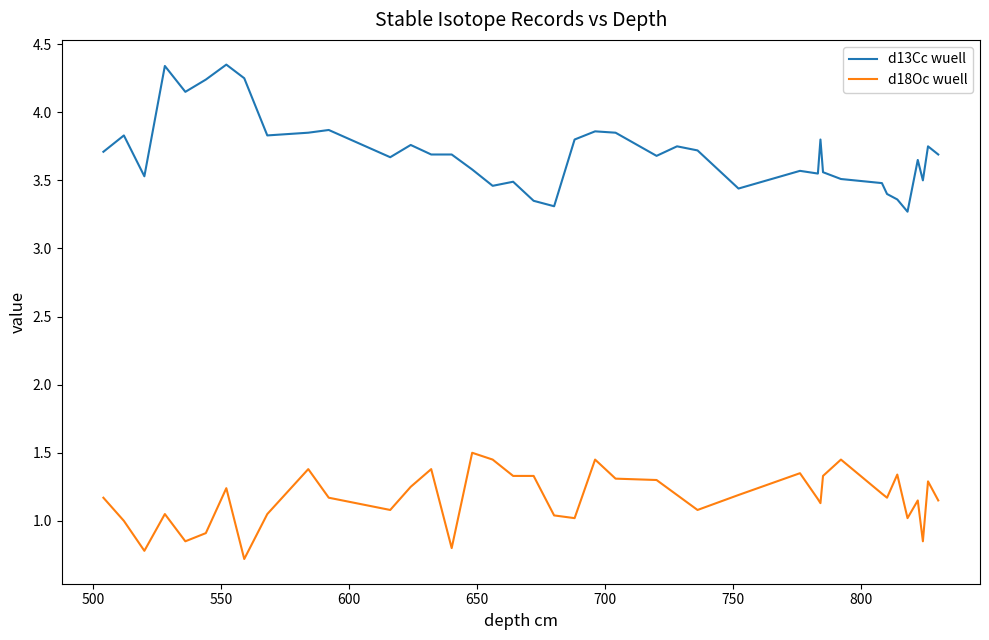

What is the maximum value for d18Oc wuell?

1.5